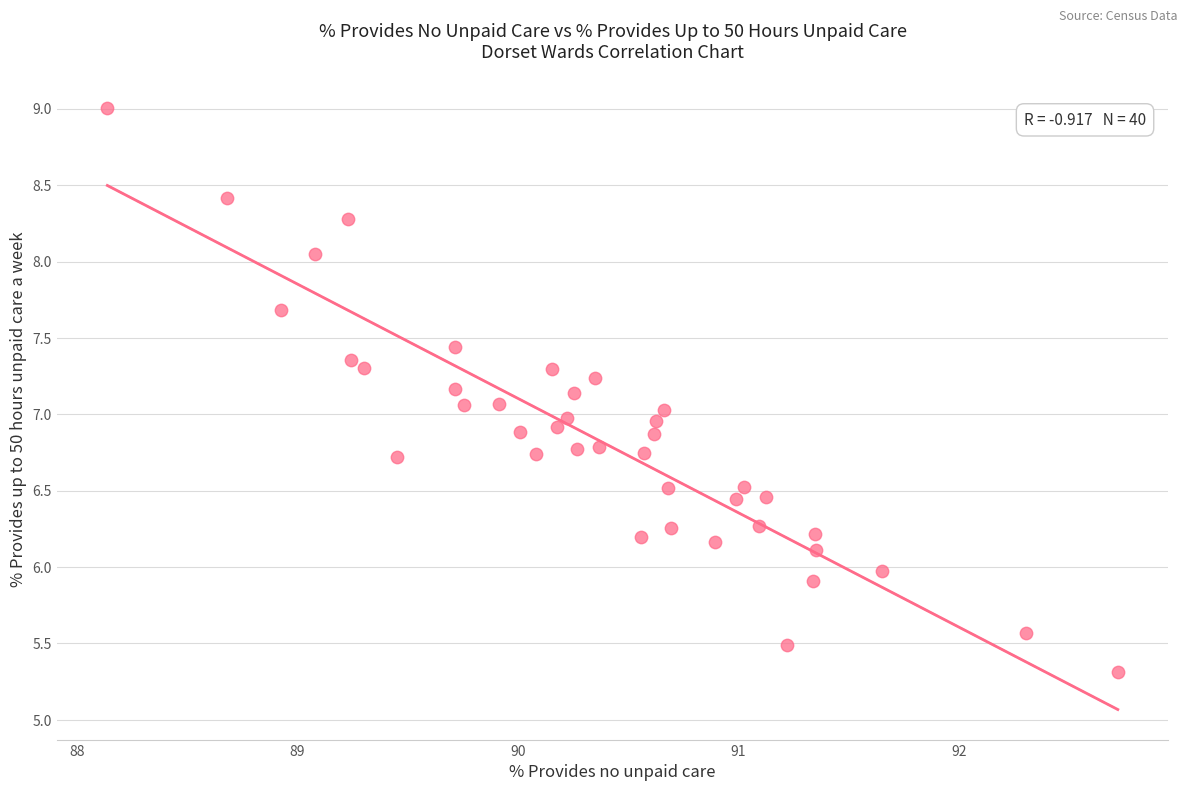

What is the range of Y values (max minus min)?

3.7